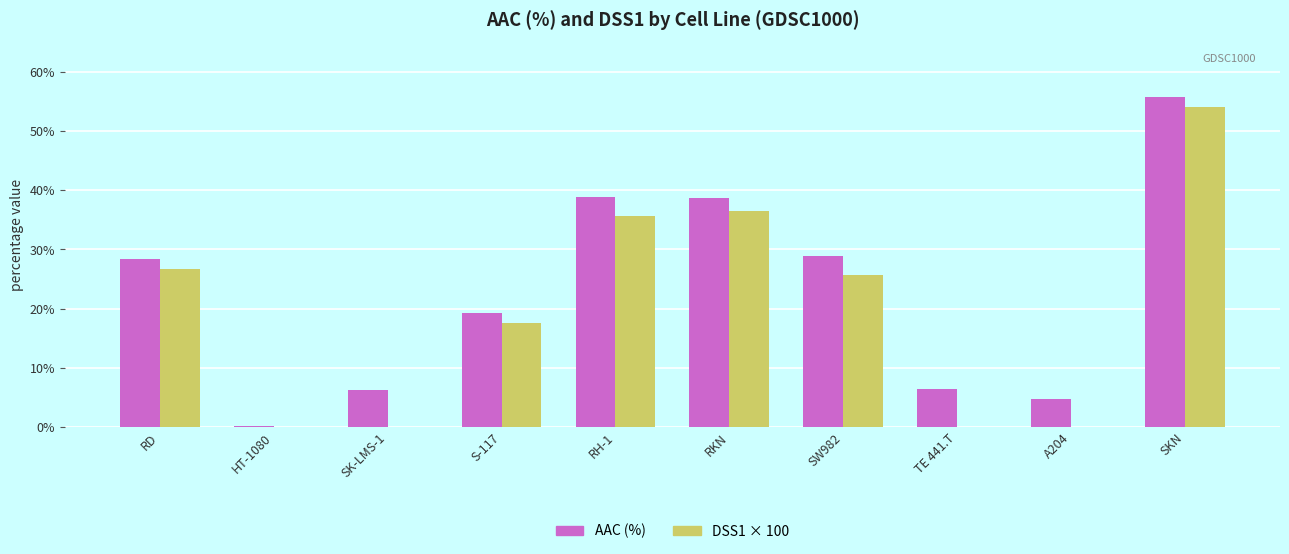

What are all the series names shown in the legend?

AAC (%), DSS1 × 100